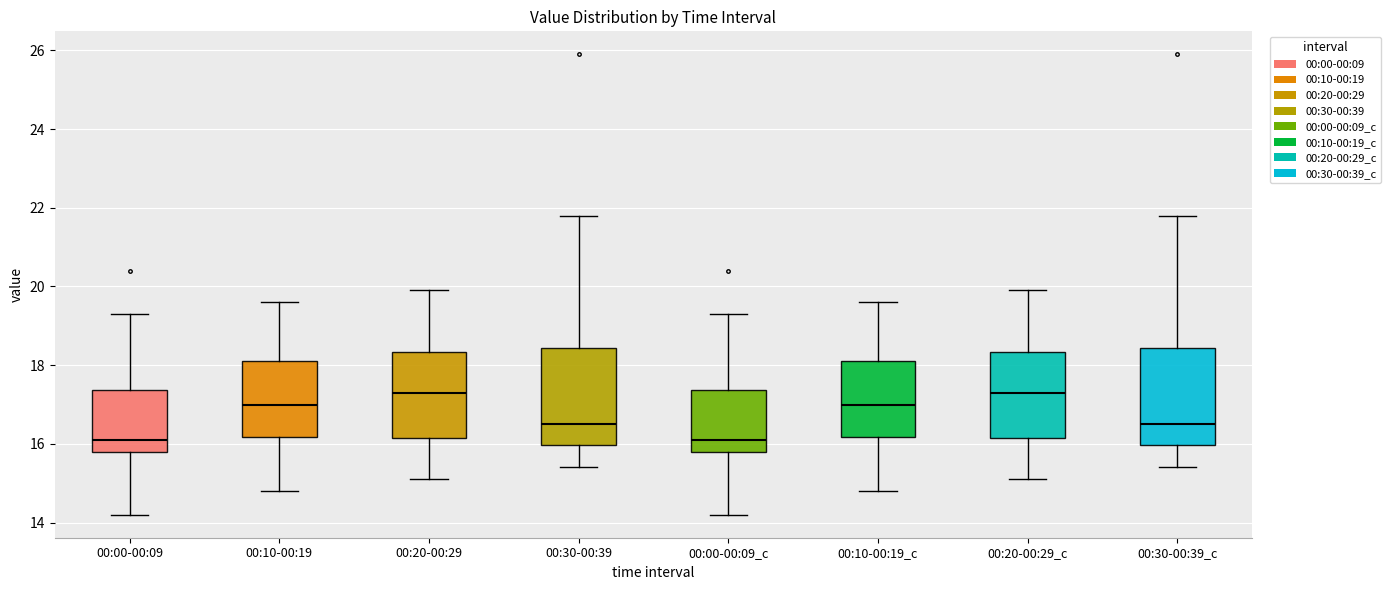

Reading left to right, transcribe this box plot: for each box, give where its median line is, the range the box spans, and where its two whiskers end, as read against the y-axis. The values are not printed on the chart, so give them approximately, as read against the axis.

00:00-00:09: median 16.2, box 15.8 to 17.4, whiskers 14.2 to 19.4
00:10-00:19: median 17.0, box 16.2 to 18.2, whiskers 14.8 to 19.6
00:20-00:29: median 17.4, box 16.2 to 18.4, whiskers 15.2 to 20.0
00:30-00:39: median 16.6, box 16.0 to 18.4, whiskers 15.4 to 21.8
00:00-00:09_c: median 16.2, box 15.8 to 17.4, whiskers 14.2 to 19.4
00:10-00:19_c: median 17.0, box 16.2 to 18.2, whiskers 14.8 to 19.6
00:20-00:29_c: median 17.4, box 16.2 to 18.4, whiskers 15.2 to 20.0
00:30-00:39_c: median 16.6, box 16.0 to 18.4, whiskers 15.4 to 21.8